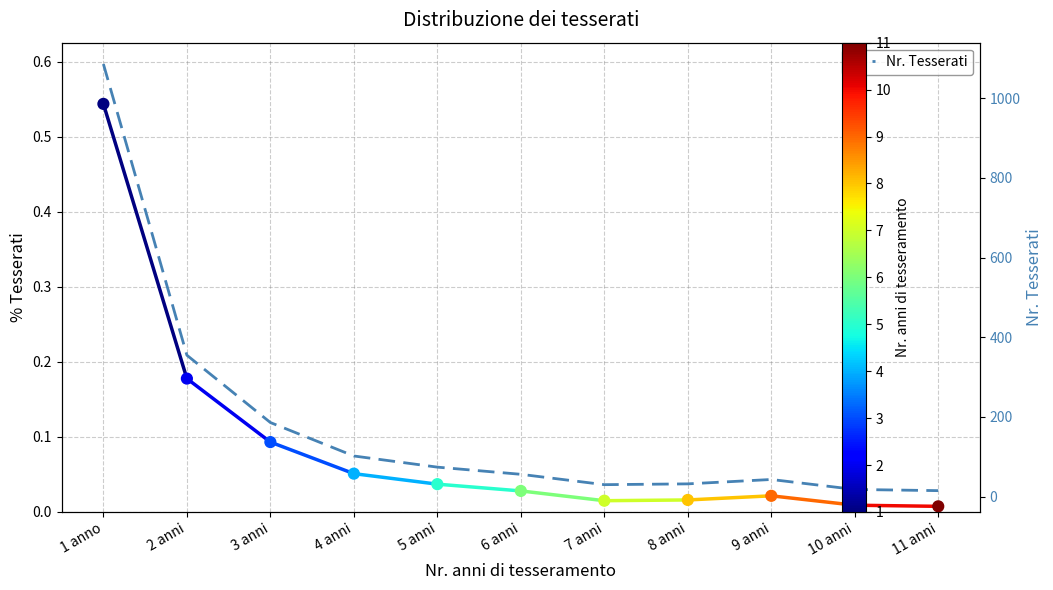

Which series contains the highest Y value?

Nr. Tesserati